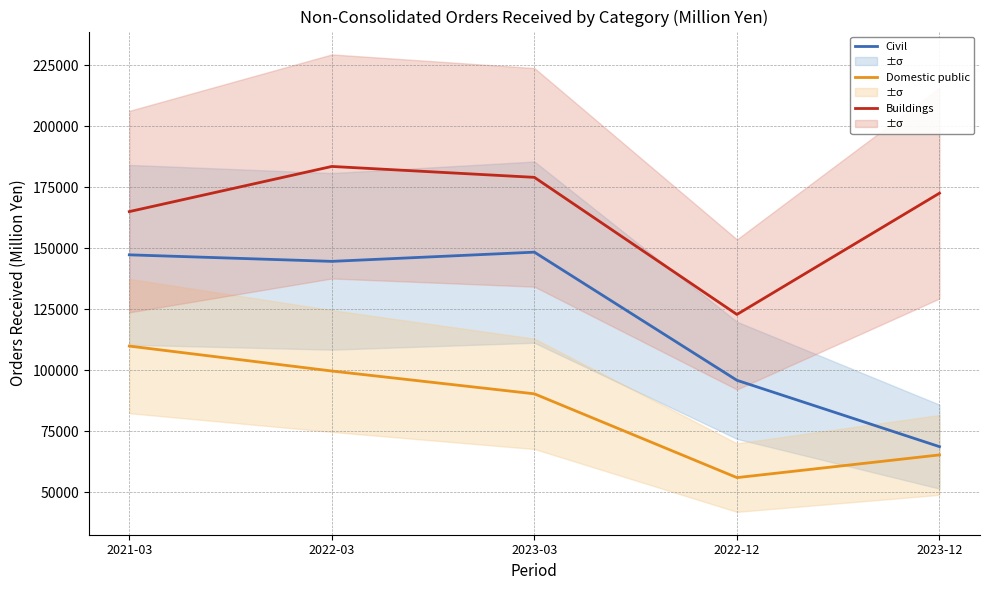

List the labels in order of Buildings value, smallest first.

2022-12, 2021-03, 2023-12, 2023-03, 2022-03